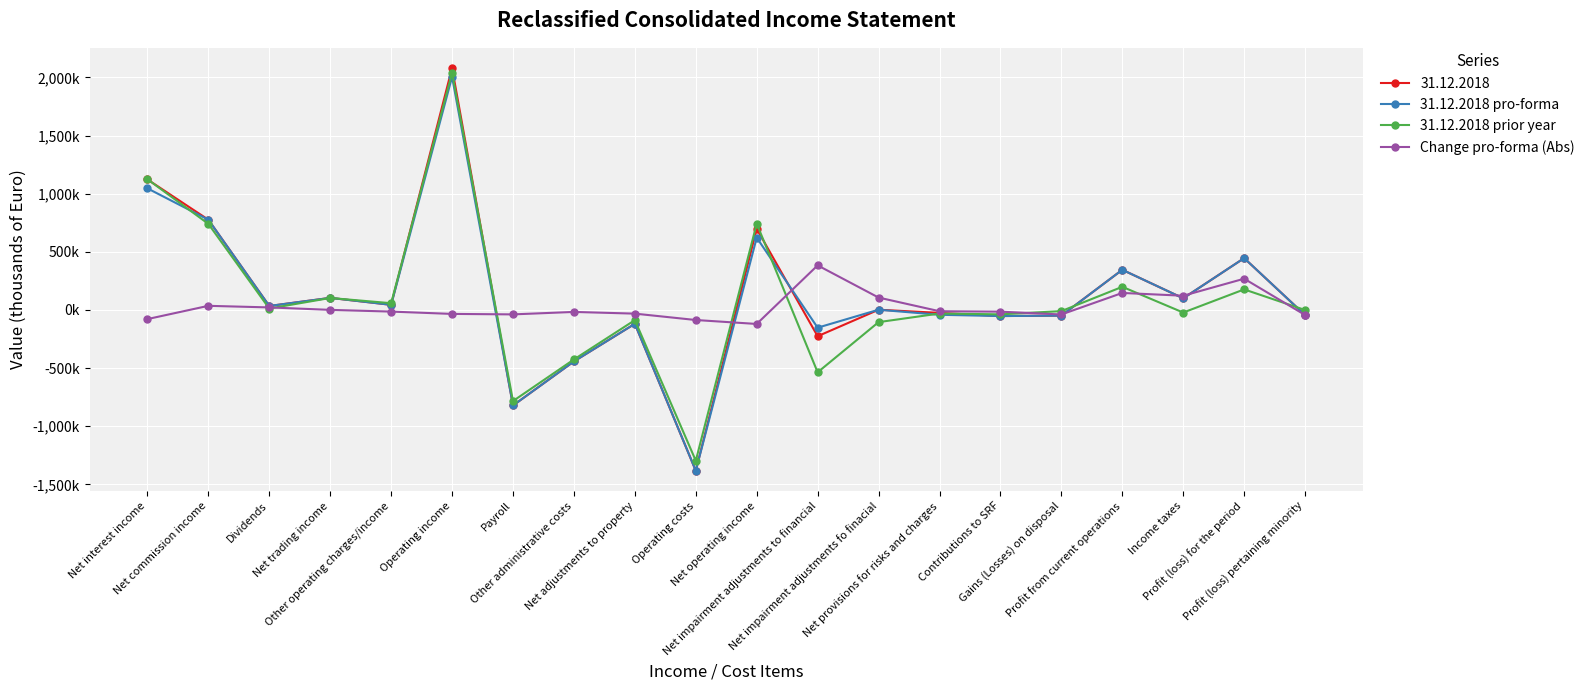

What are all the series names shown in the legend?

31.12.2018, 31.12.2018 pro-forma, 31.12.2018 prior year, Change pro-forma (Abs)